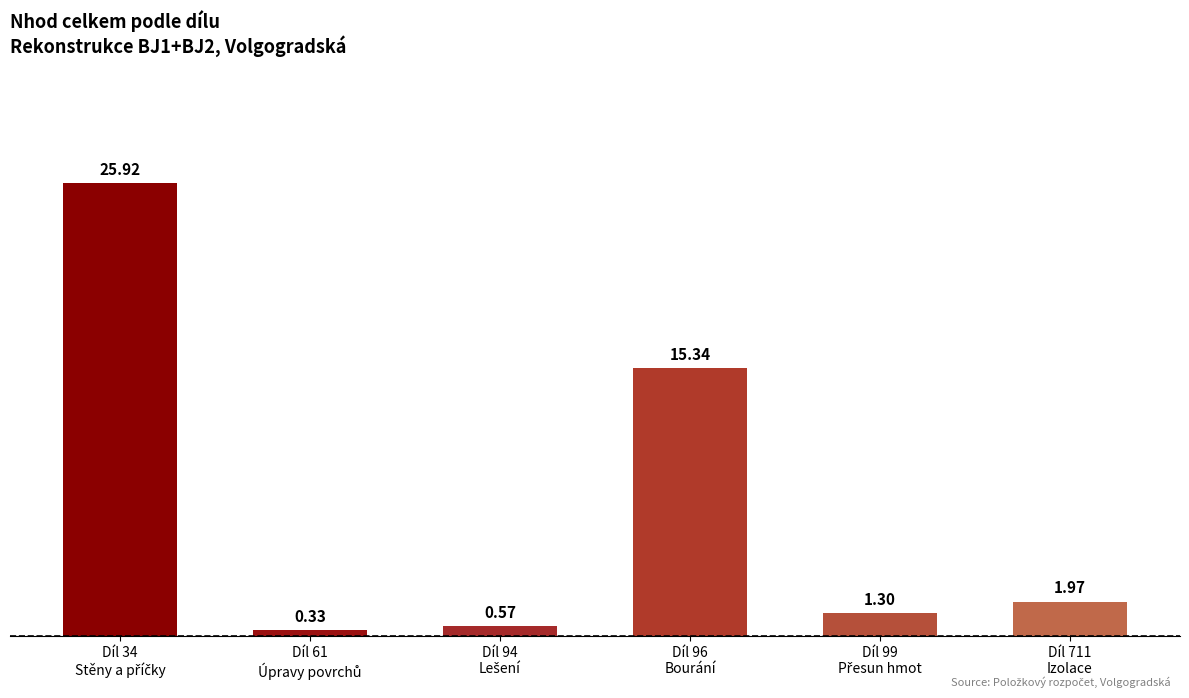

What is the sum of all values?

45.4